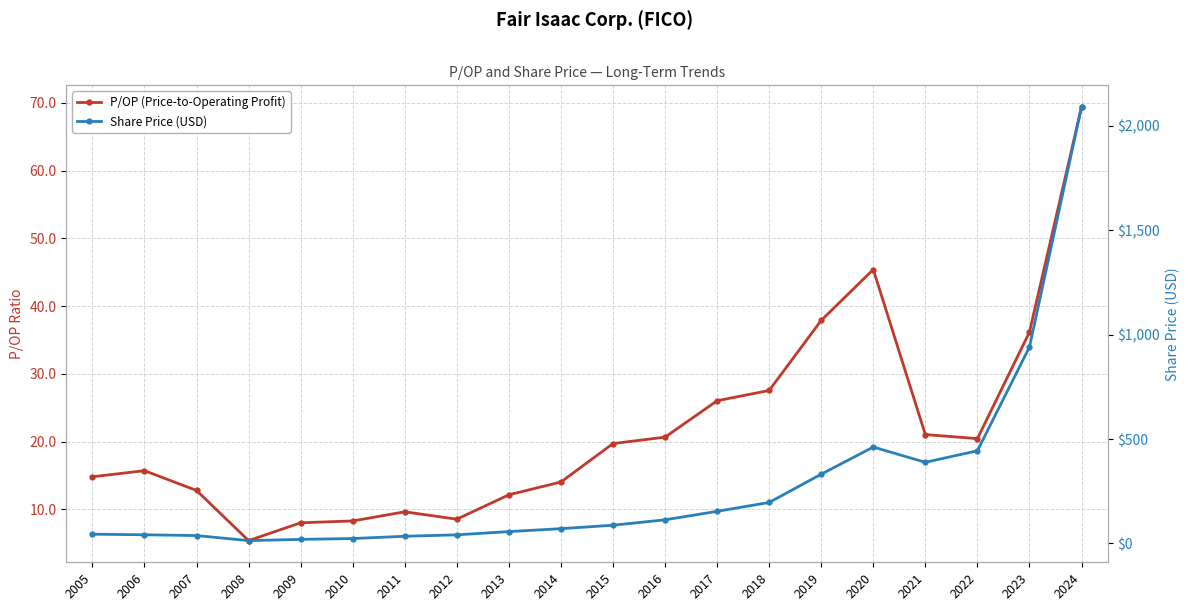

Which series changed the most between 2007 and 2013?

Share Price (USD)